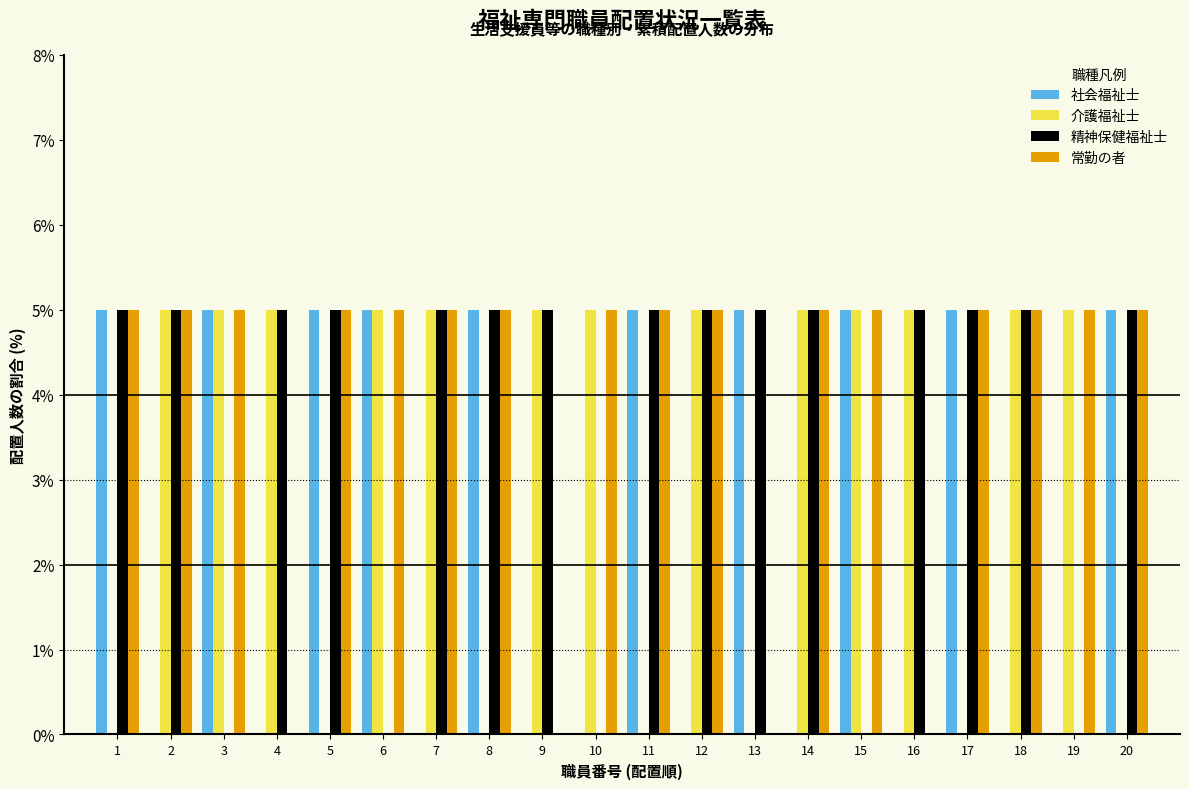

What is the highest value of the 精神保健福祉士 series?

5